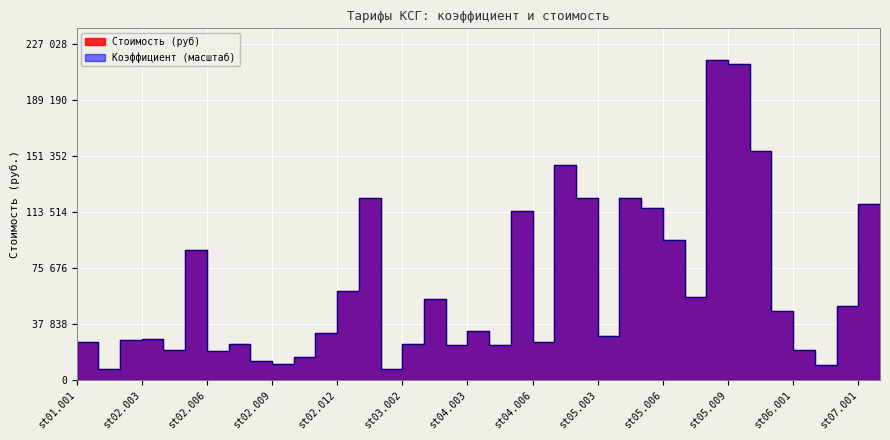

How many lines are shown in the chart?

2